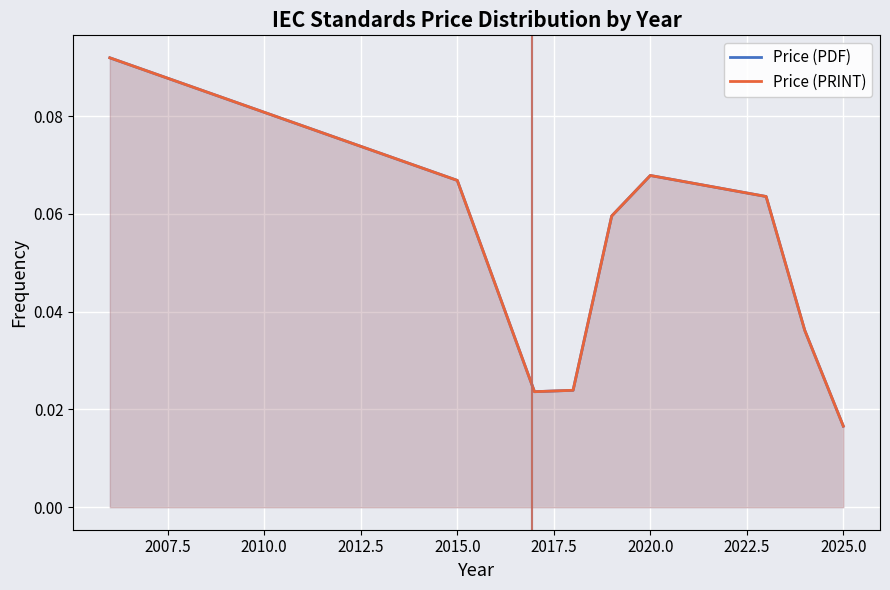

True or false: Price (PDF) has a value of 0.1 at 2015.0.

True